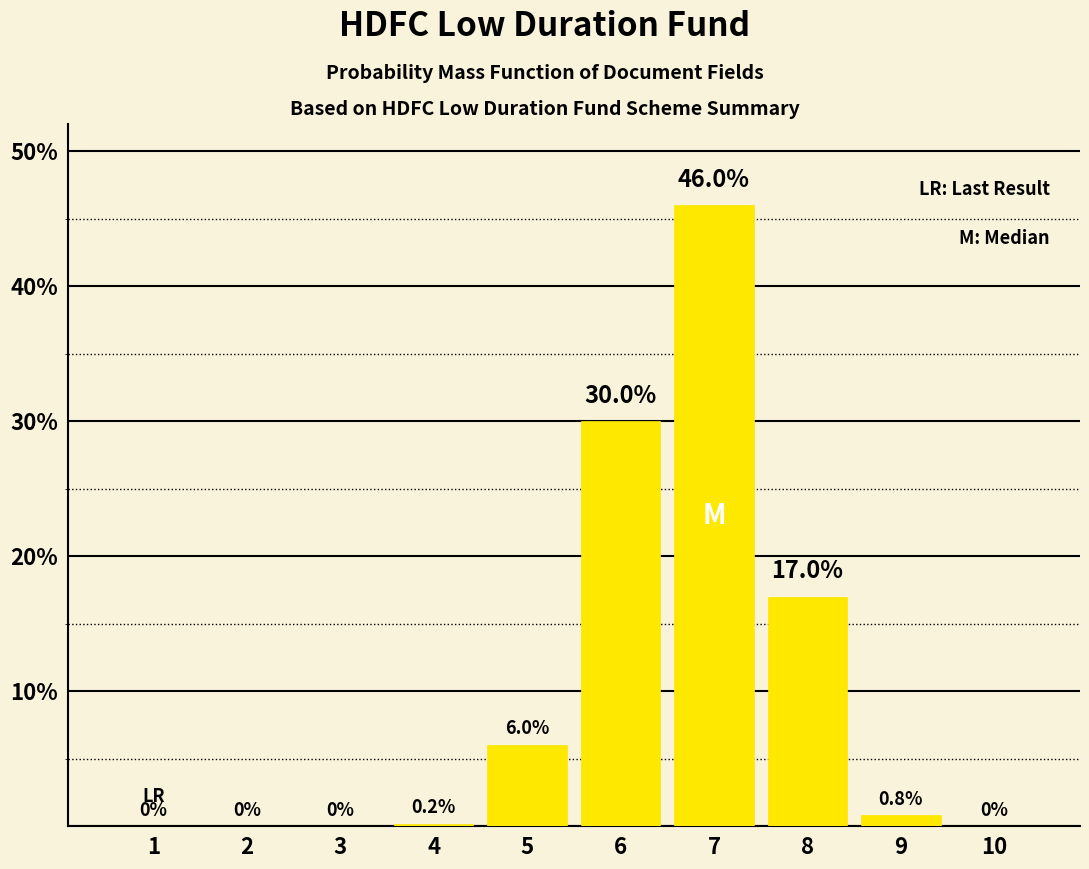

Reading left to right, extract all data points from this chart.

1=0.0	2=0.0	3=0.0	4=0.2	5=6.0	6=30.0	7=46.0	8=17.0	9=0.8	10=0.0